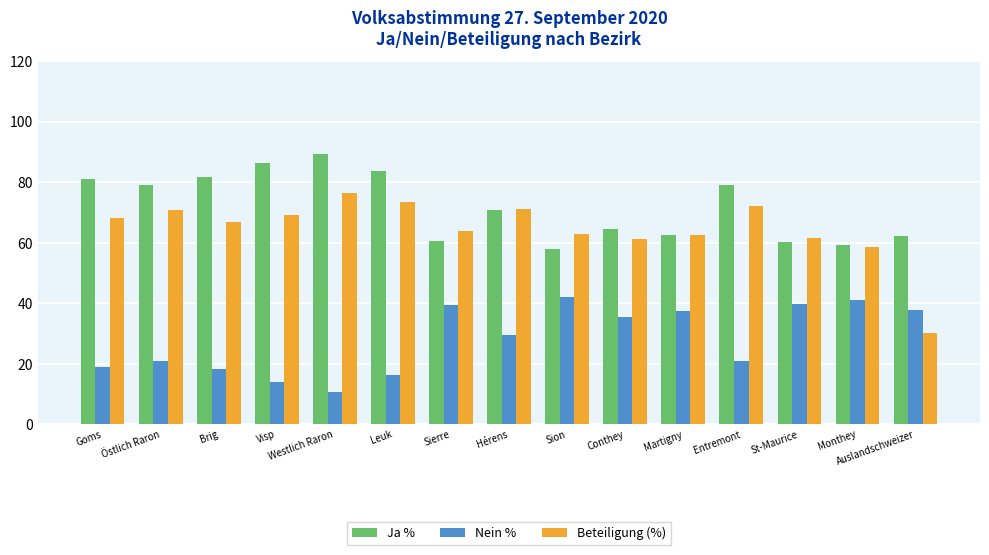

Is the value of Nein % at Sion greater than the value of Ja % at Monthey?

No